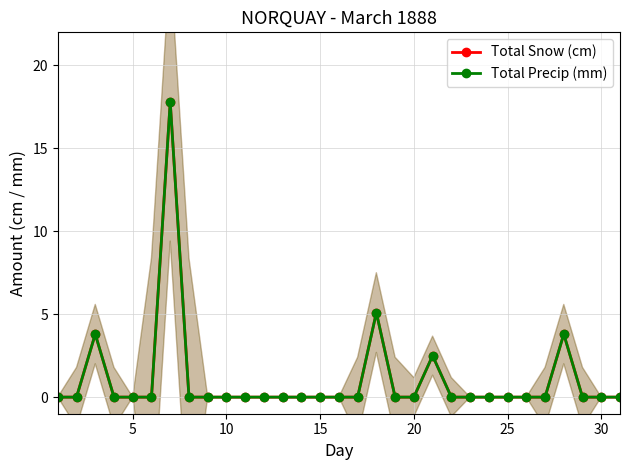

How many interior local peaks does the Total Snow (cm) series have?

5